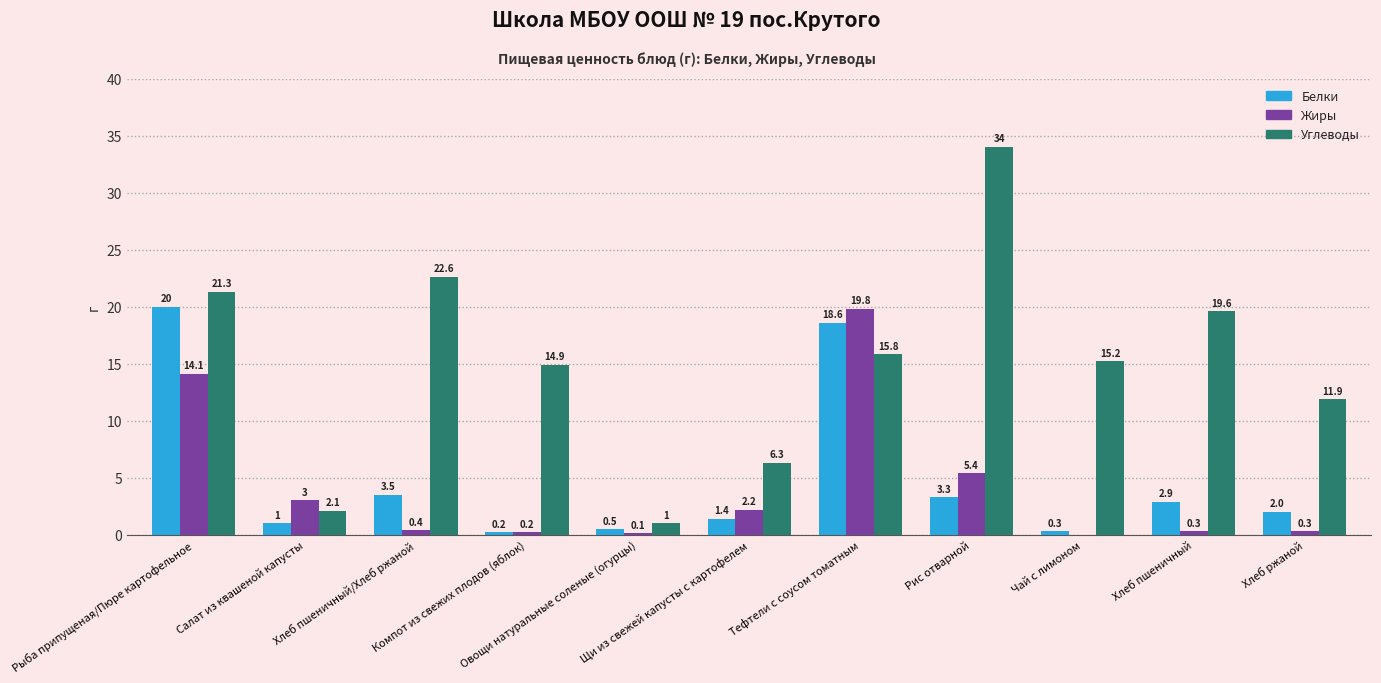

Which label corresponds to the largest value in the chart?

Рис отварной